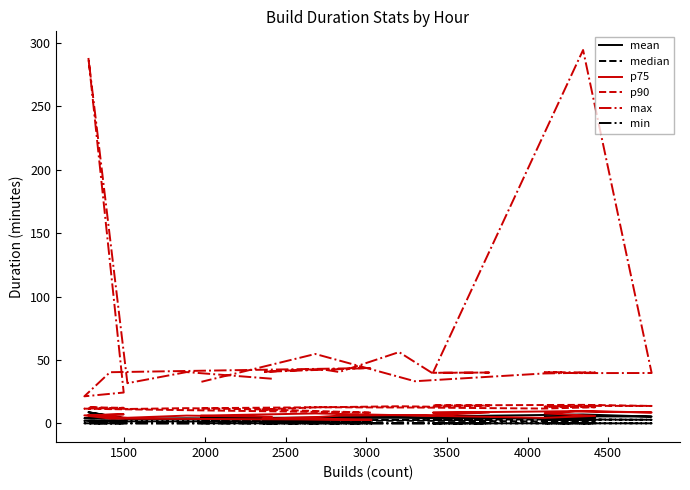

How many interior local valleys does the median series have?

5